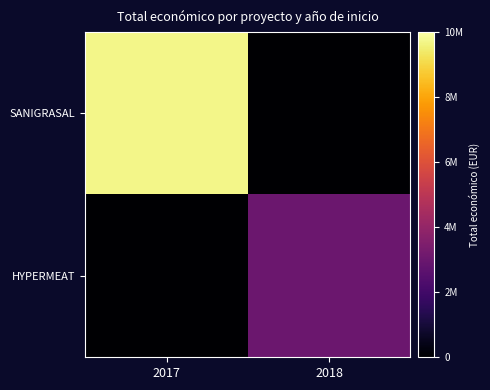

What is the total value across all series at 2017?

9695285